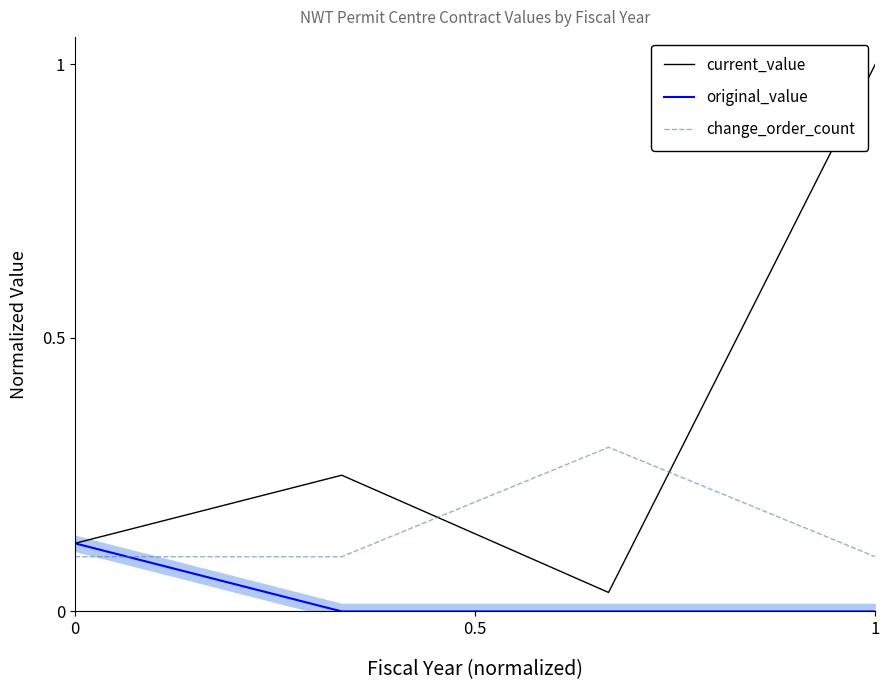

How many intersections are there between change_order_count and current_value?

2